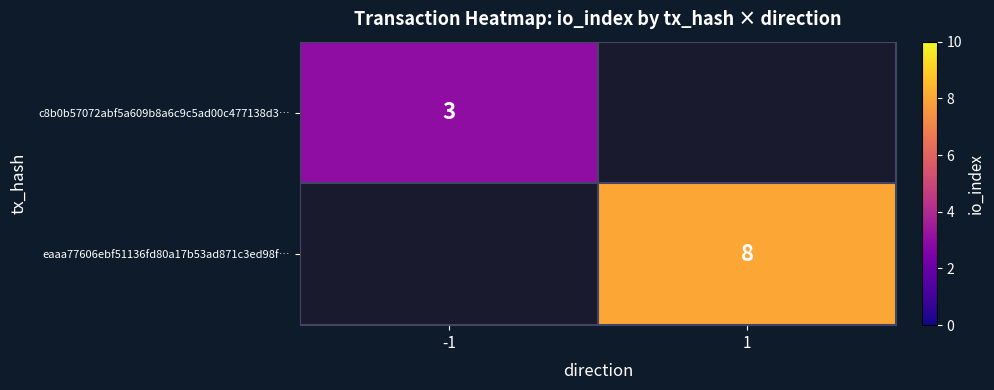

True or false: eaaa77606ebf51136fd80a17b53ad871c3ed98f… has a value of 13 at 1.

False